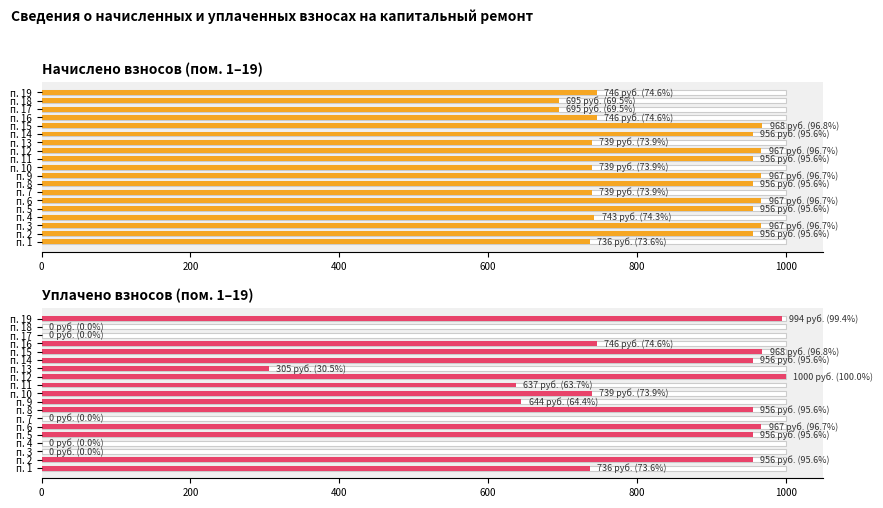

What is the average value of the Начислено взносов (пом. 1–19) series?

852.2